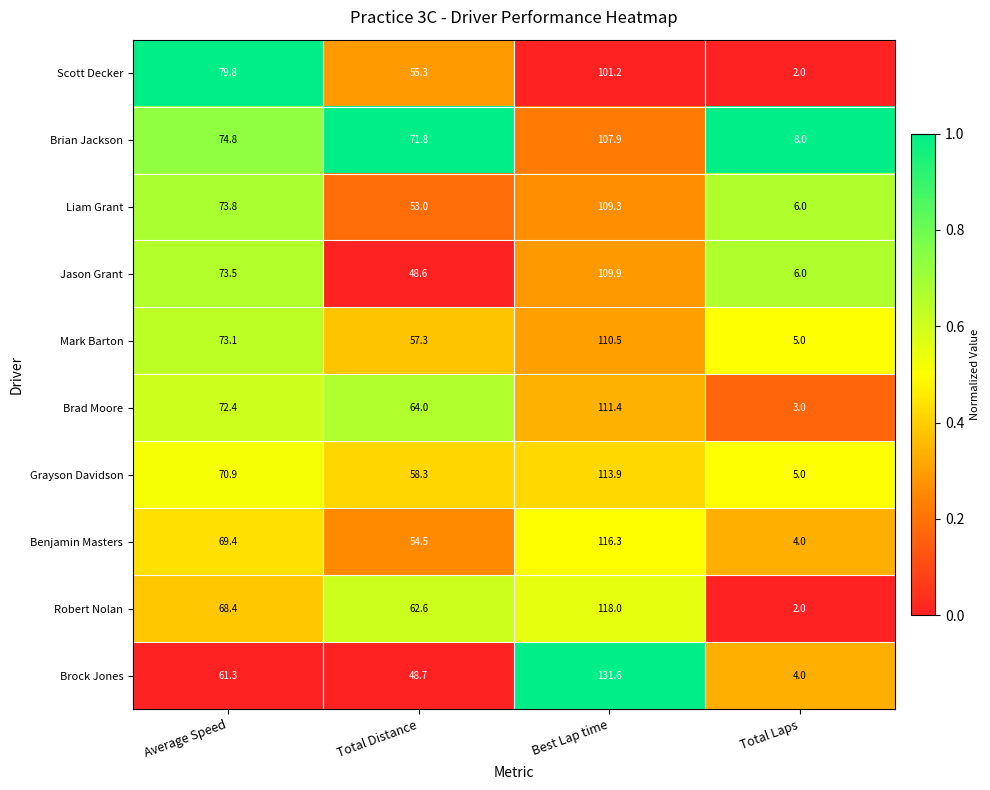

Rank the series by their maximum value, from highest to lowest.

Brock Jones, Robert Nolan, Benjamin Masters, Grayson Davidson, Brad Moore, Mark Barton, Jason Grant, Liam Grant, Brian Jackson, Scott Decker